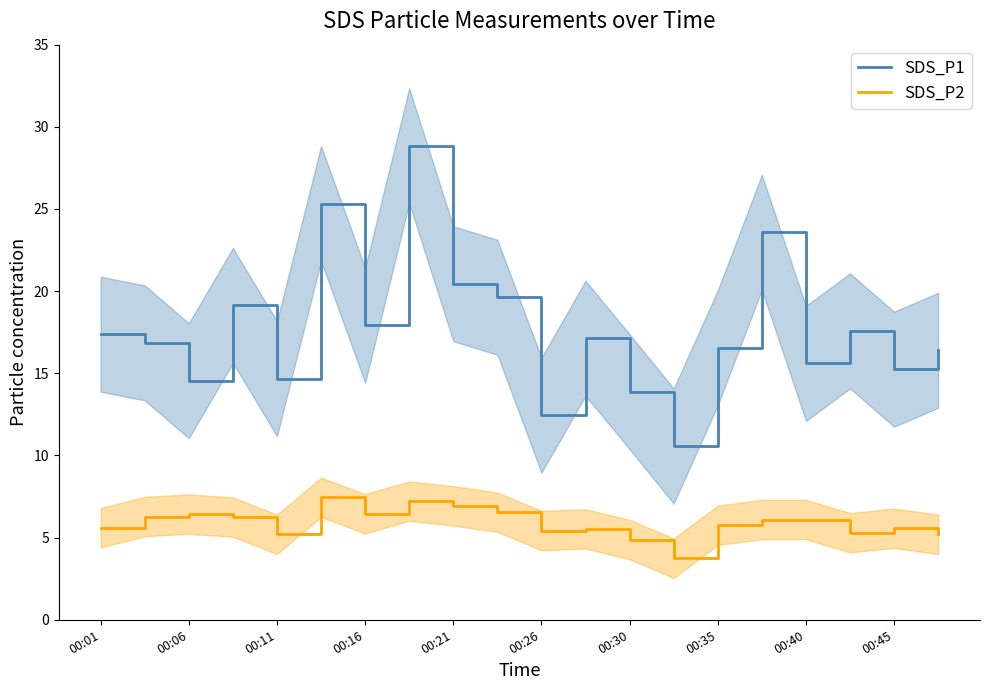

Does the chart have visible grid lines?

No